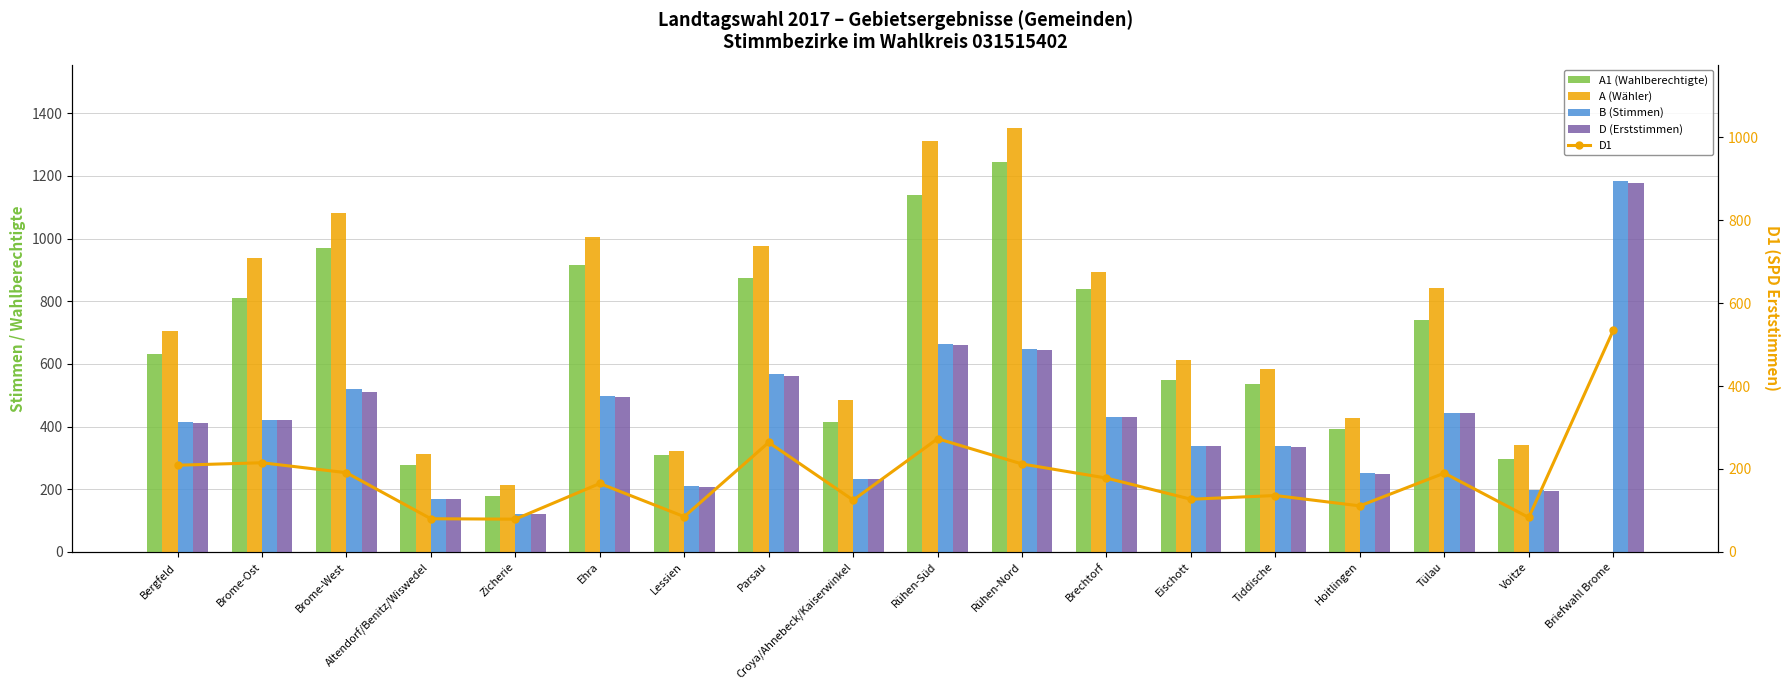

What are all the series names shown in the legend?

A1 (Wahlberechtigte), A (Wähler), B (Stimmen), D (Erststimmen), D1